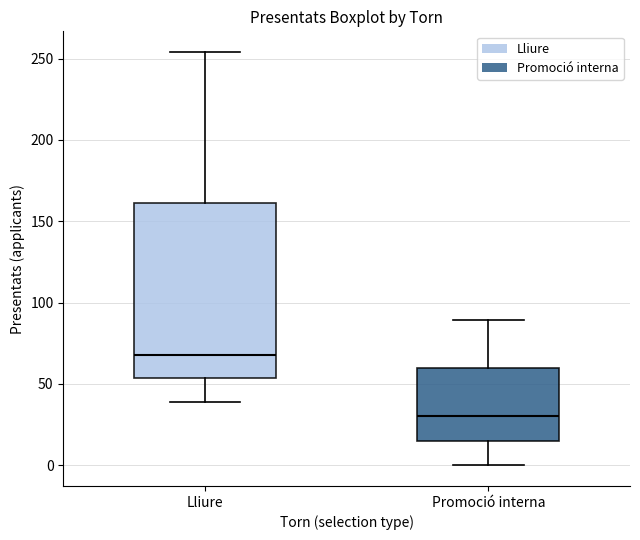

Where is the upper edge of the box for Lliure on the y-axis? The values are not printed on the chart, so give them approximately, as read against the axis.

160